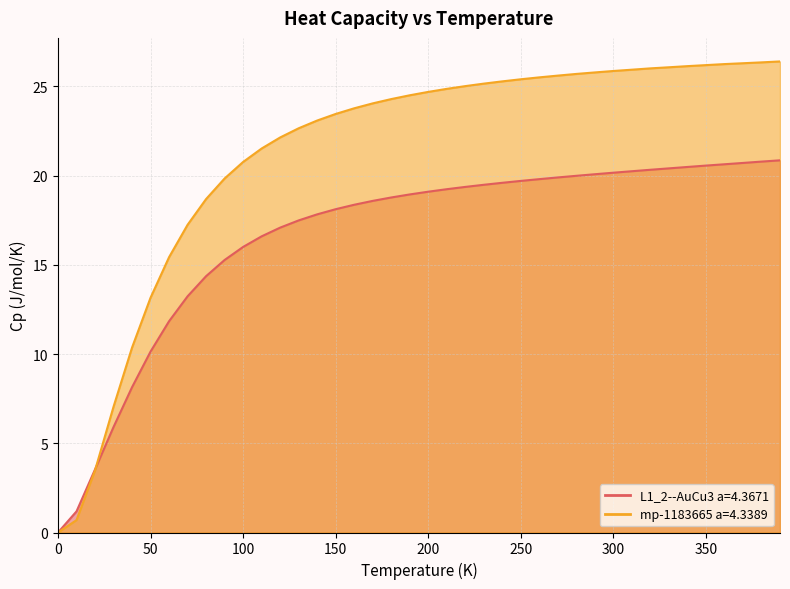

What is the total value across all series at 100?

36.8